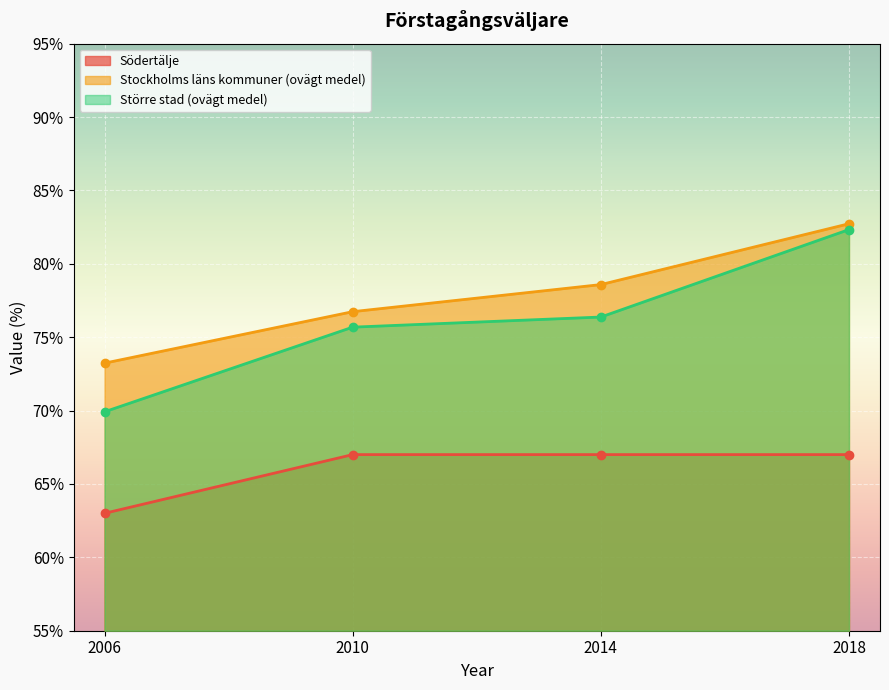

True or false: Större stad (ovägt medel) has more than 2 interior local peaks.

False